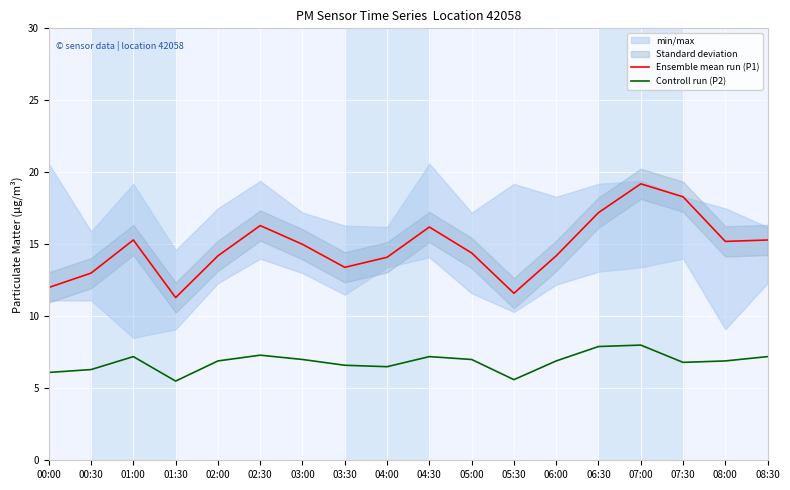

Reading left to right, what are all the values shown in this chart?

Ensemble mean run (P1): 12.0	13.0	15.3	11.3	14.2	16.3	15.0	13.4	14.1	16.2	14.4	11.6	14.2	17.2	19.2	18.3	15.2	15.3
Controll run (P2): 6.1	6.3	7.2	5.5	6.9	7.3	7.0	6.6	6.5	7.2	7.0	5.6	6.9	7.9	8.0	6.8	6.9	7.2